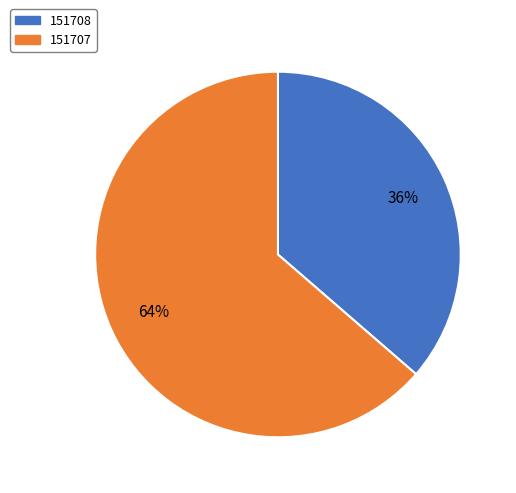

Which category has the biggest portion of the pie?

151707